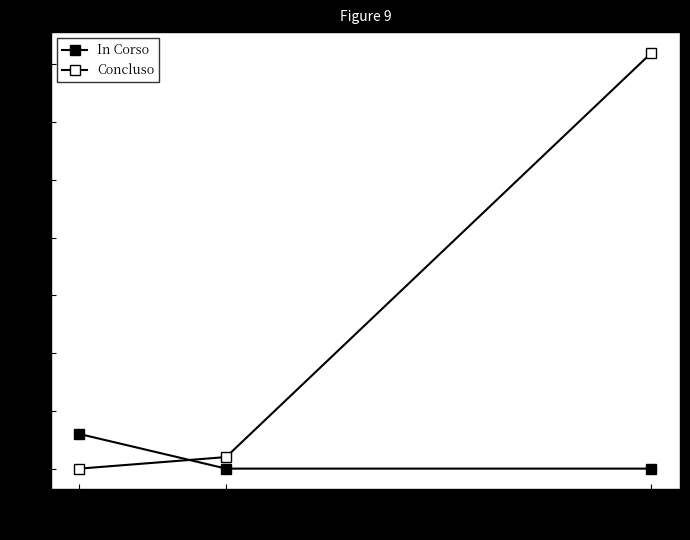

List the series in order of their peak value, highest first.

Concluso, In Corso